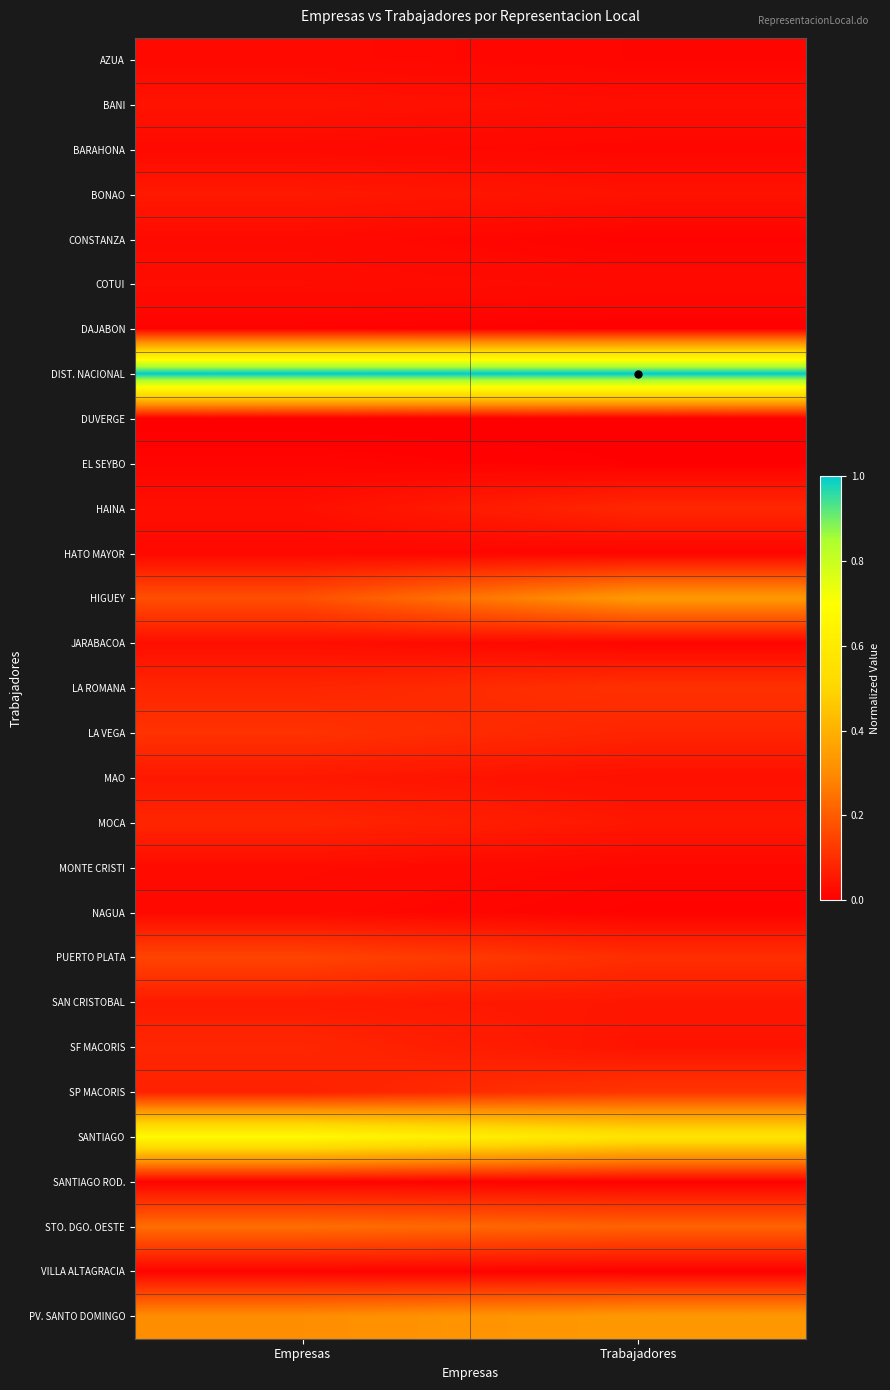

At how many categories does at least one series exceed 0?

2